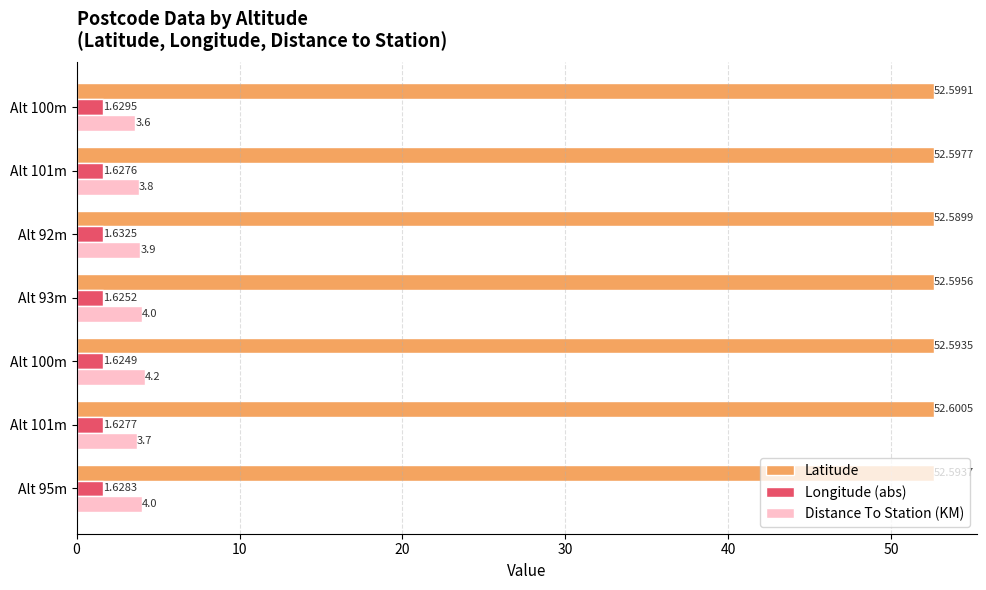

At which label does Latitude reach its minimum?

Alt 92m